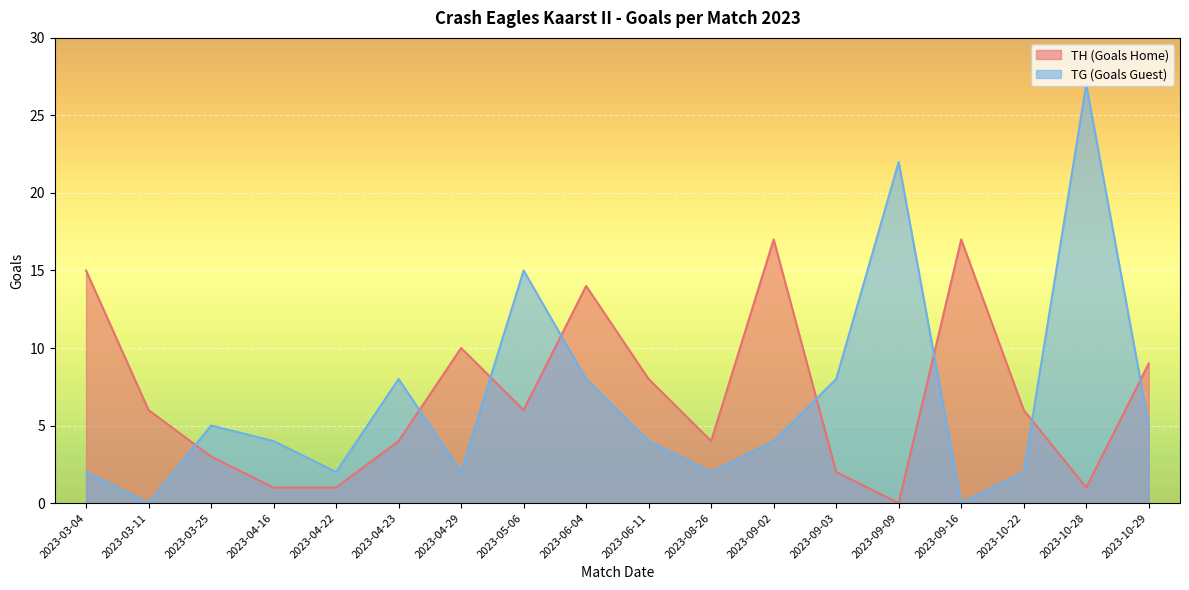

Which has a higher value, 2023-09-02 or 2023-06-04?

2023-09-02